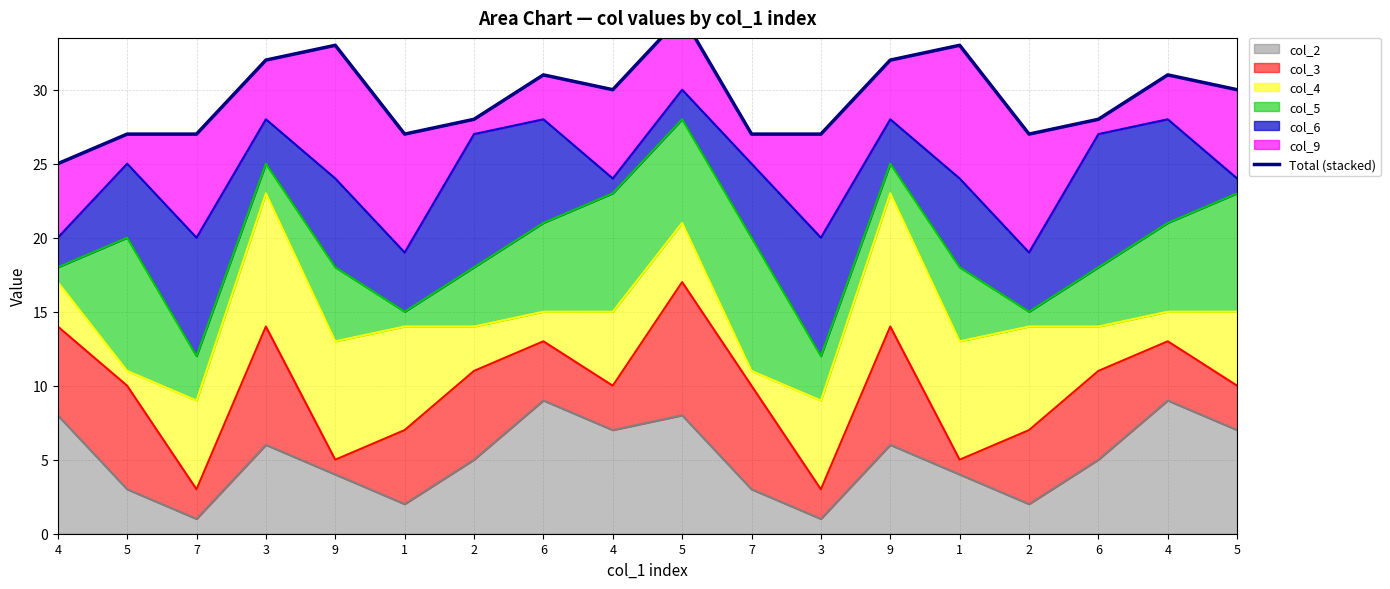

What is the smallest value displayed?

25